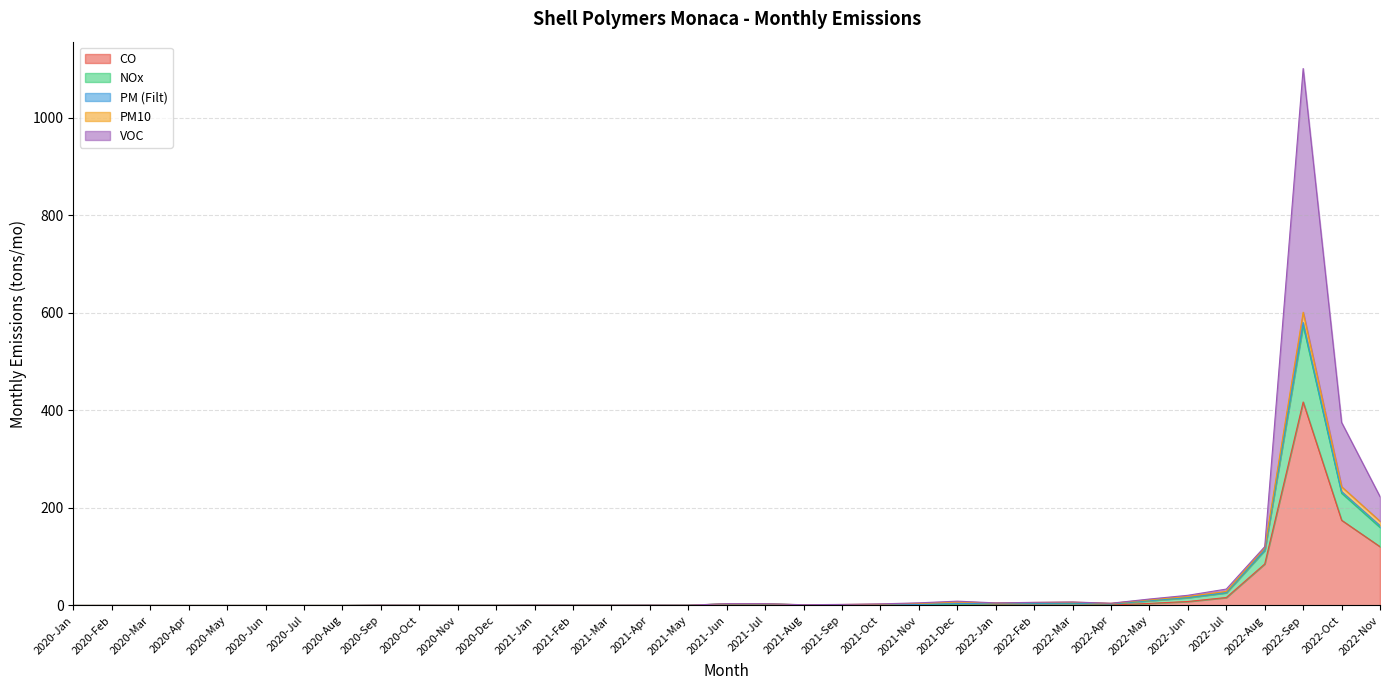

What is the label of the 26th point from the right?

2020-Oct